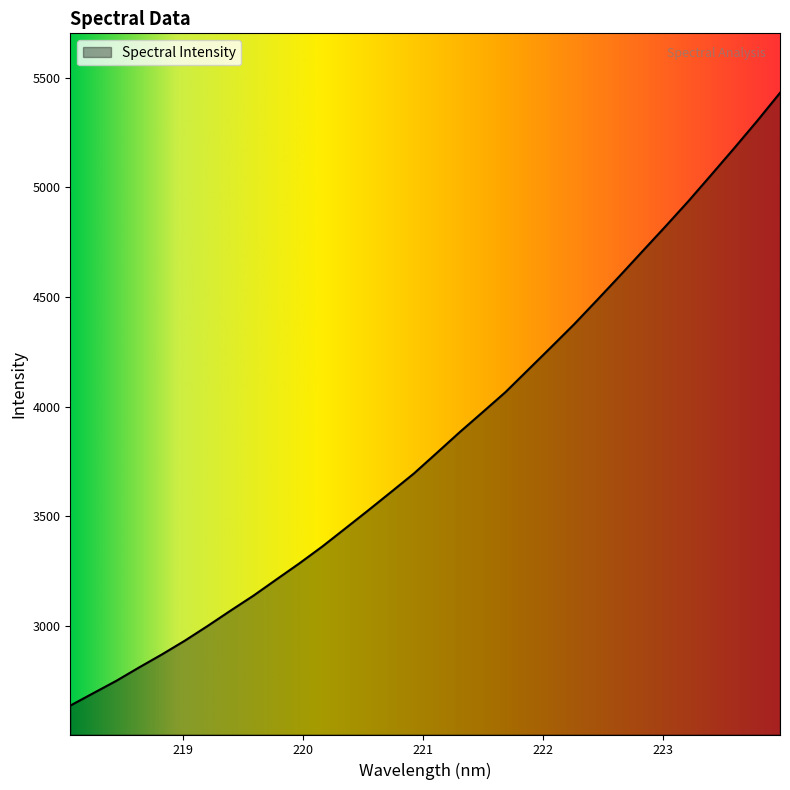

What is the smallest value displayed?

2636.3